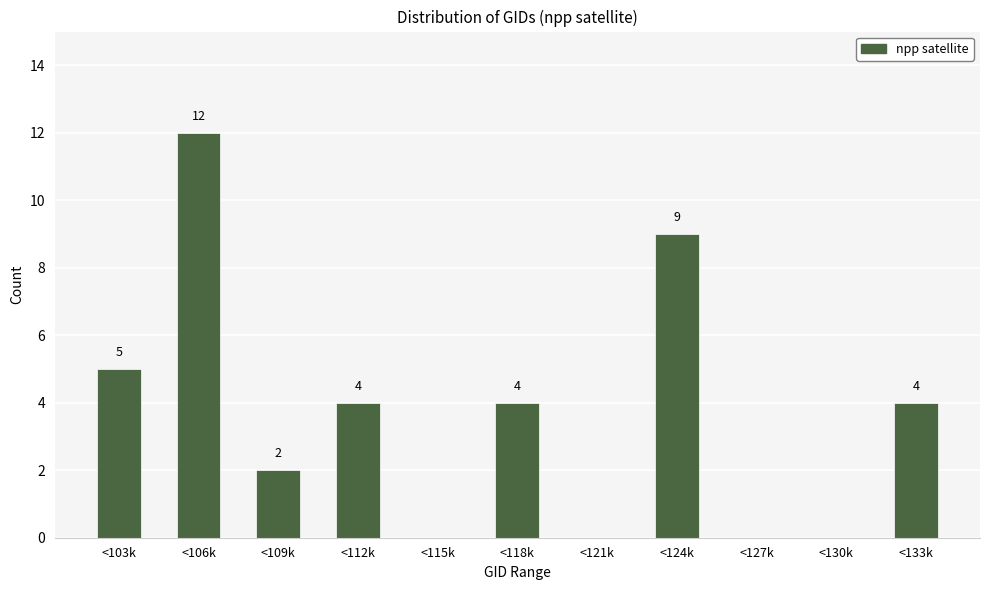

Reading left to right, what are all the values shown in this chart?

<103k=5	<106k=12	<109k=2	<112k=4	<115k=0	<118k=4	<121k=0	<124k=9	<127k=0	<130k=0	<133k=4